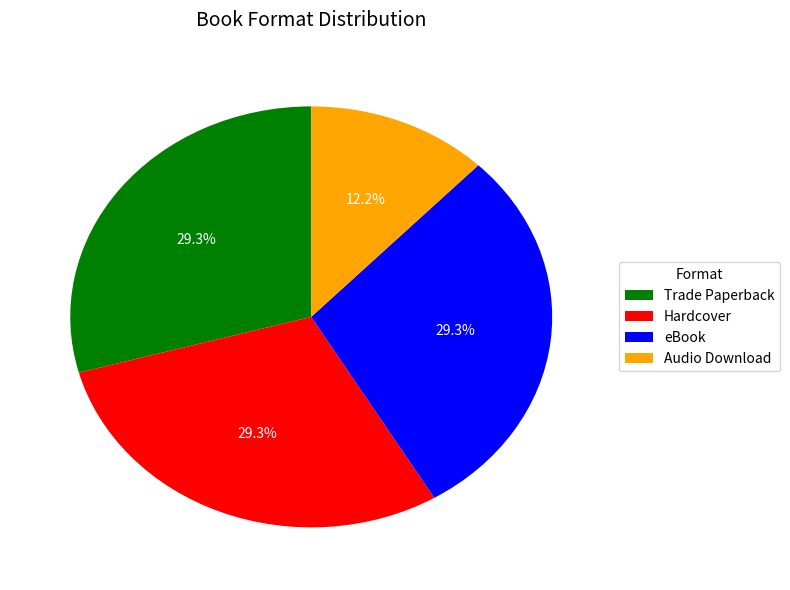

What is the smallest slice in the pie chart?

Audio Download